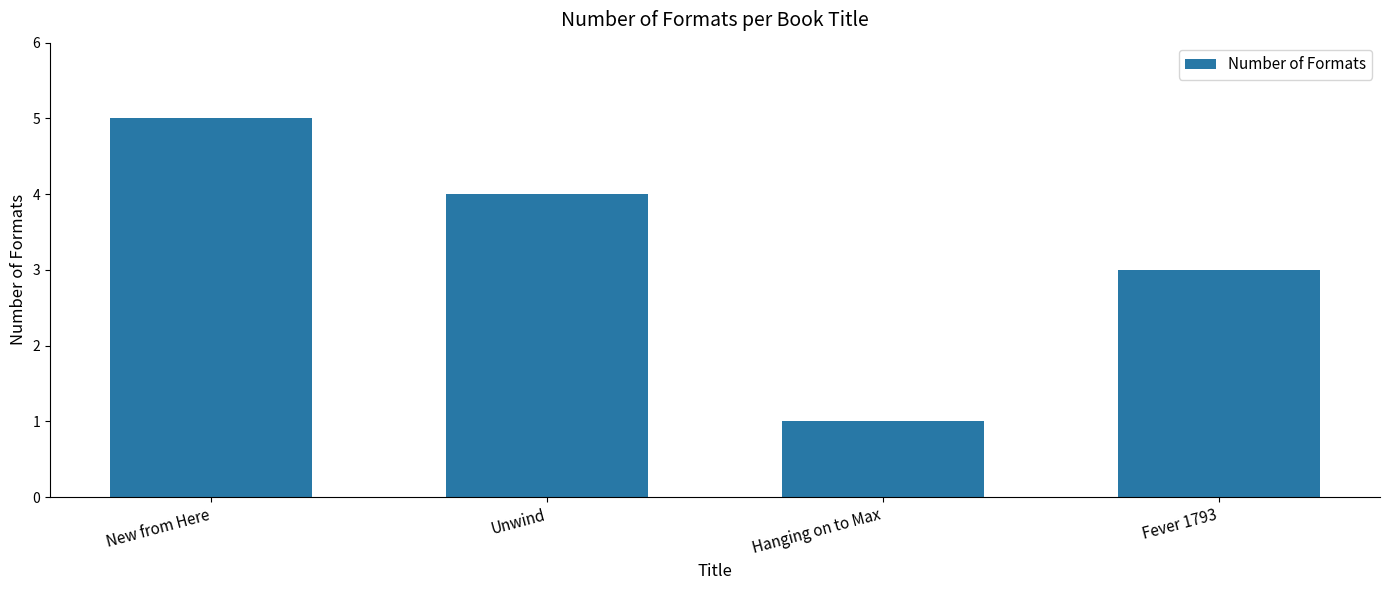

Where does the data first go above 4?

New from Here